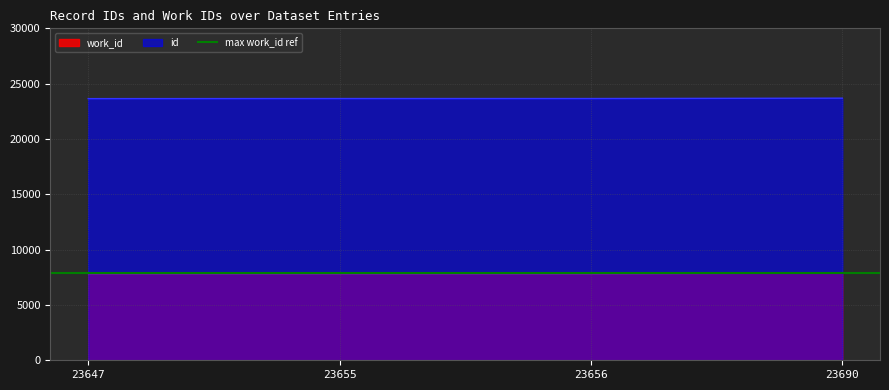

How many work_id values are between 7841 and 7851?

4